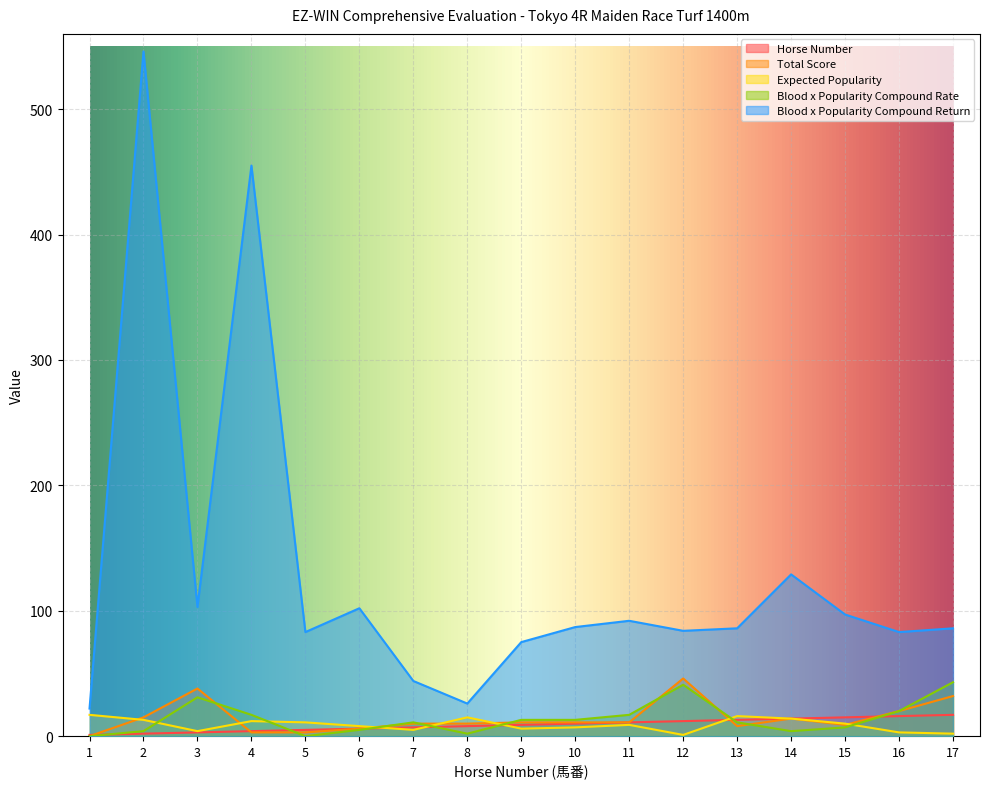

True or false: Blood x Popularity Compound Return has more than 0 points higher than both neighbors.

True